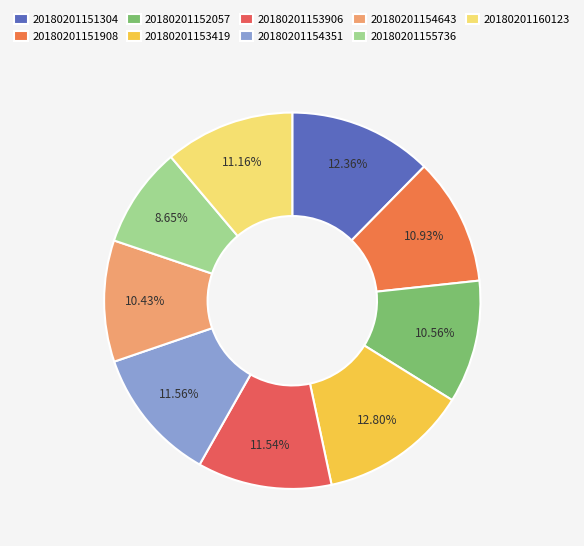

Count the number of slices in the pie.

9